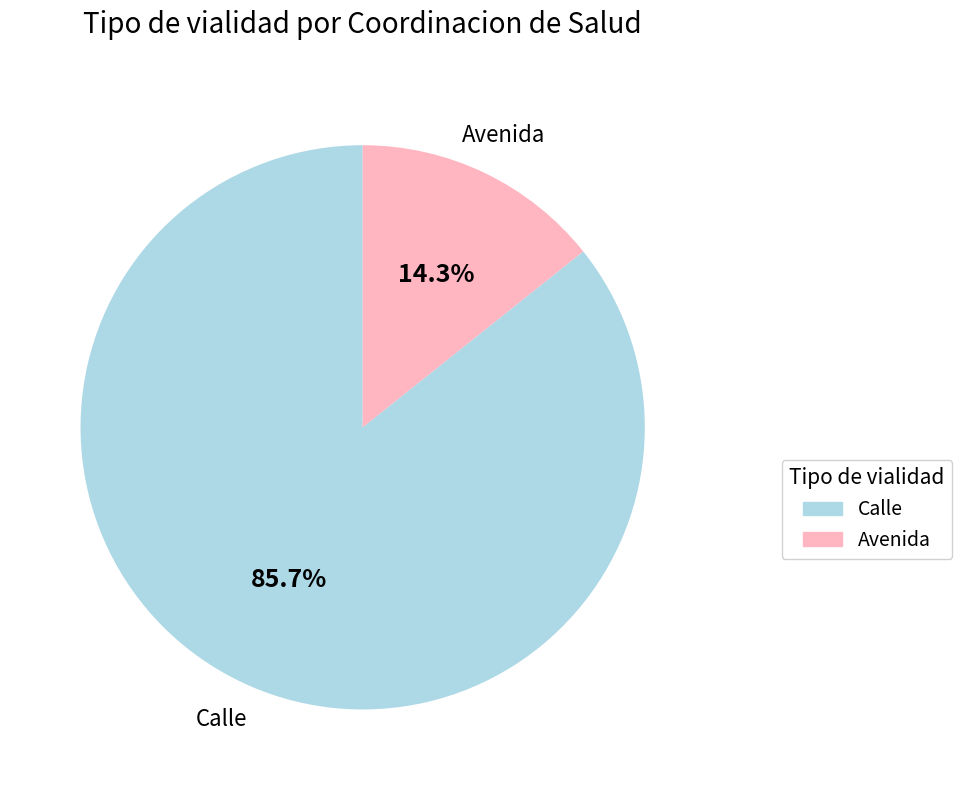

To the nearest percent, what percentage of the pie is Calle?

86%